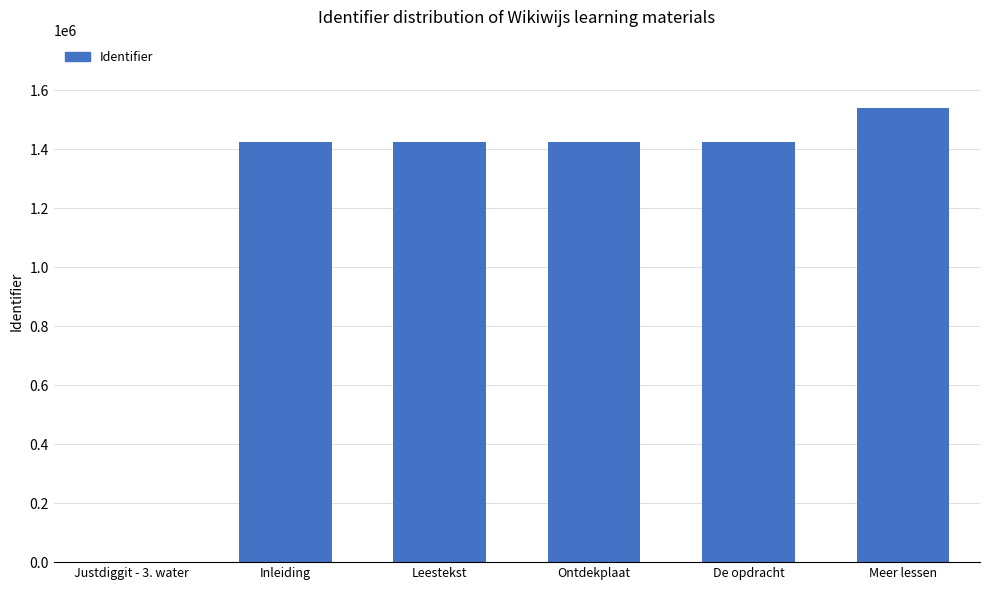

How many categories are shown in the chart?

6